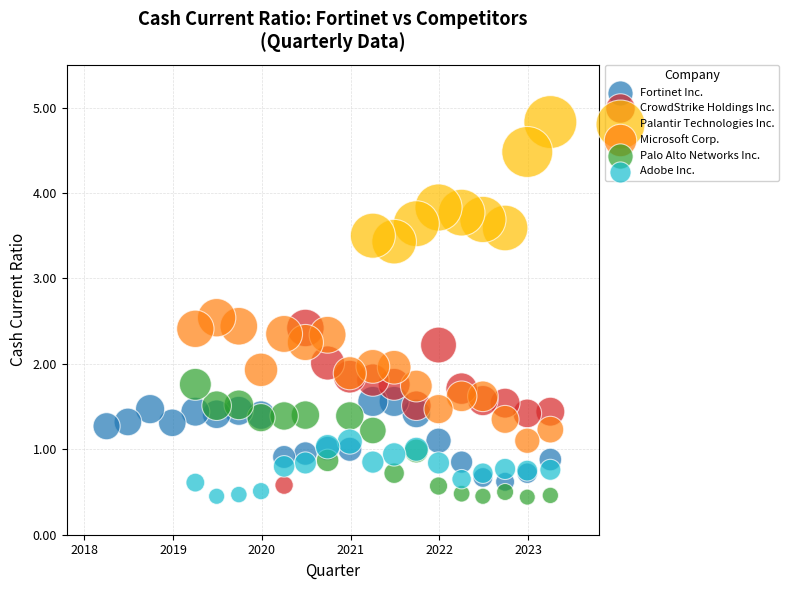

Which series reaches the maximum Y coordinate?

Palantir Technologies Inc.